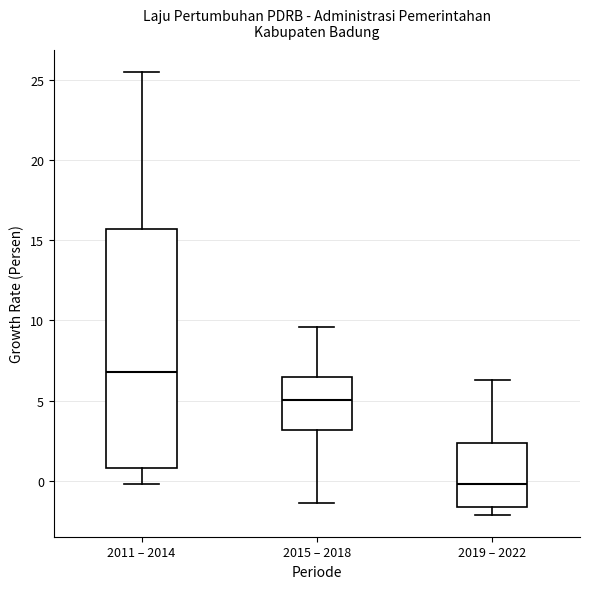

Comparing the boxes themselves (not the whiskers), which one is the tallest?

2011 – 2014